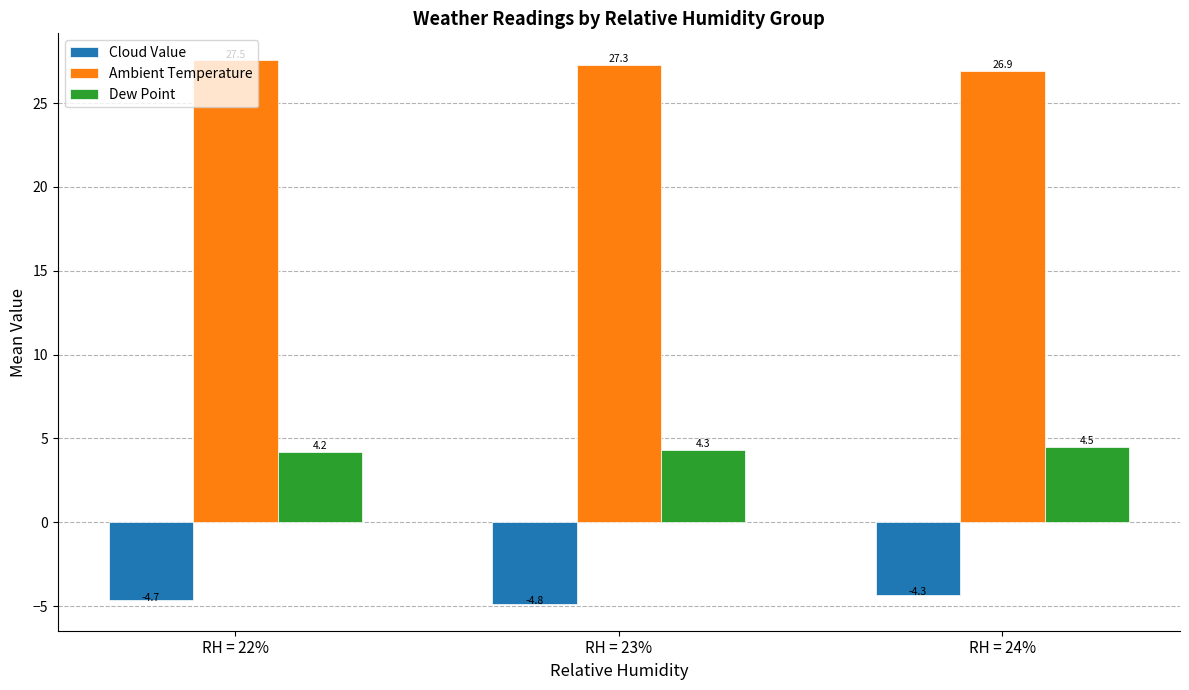

At RH = 24%, list the series in order from largest to smallest.

Ambient Temperature, Dew Point, Cloud Value